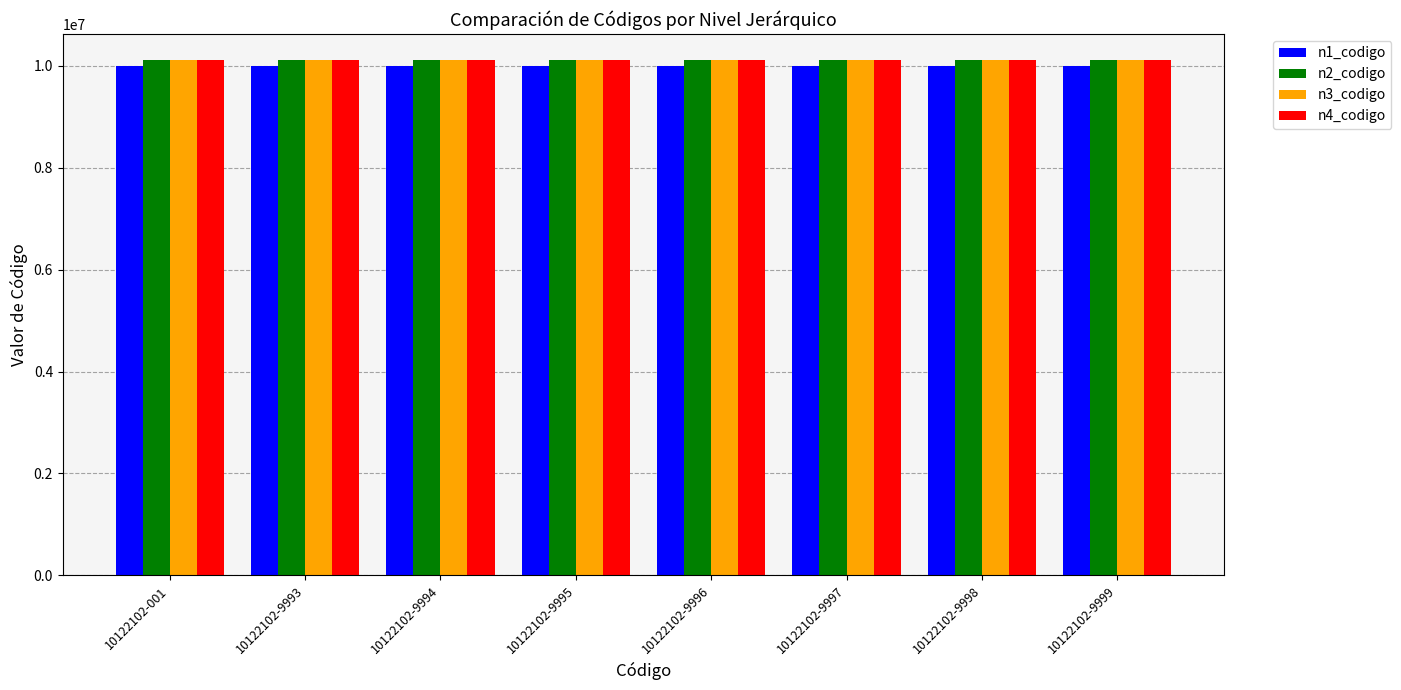

The value of n1_codigo at 10122102-9995 is 4436571. True or false?

False